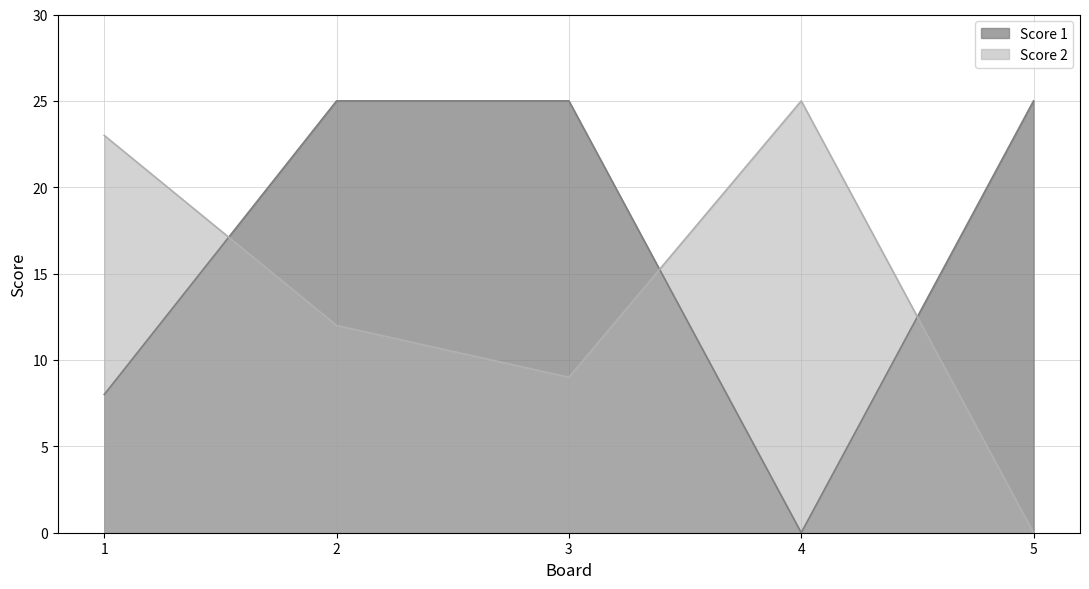

Reading left to right, what are all the values shown in this chart?

Score 1: 8	25	25	0	25
Score 2: 23	12	9	25	0